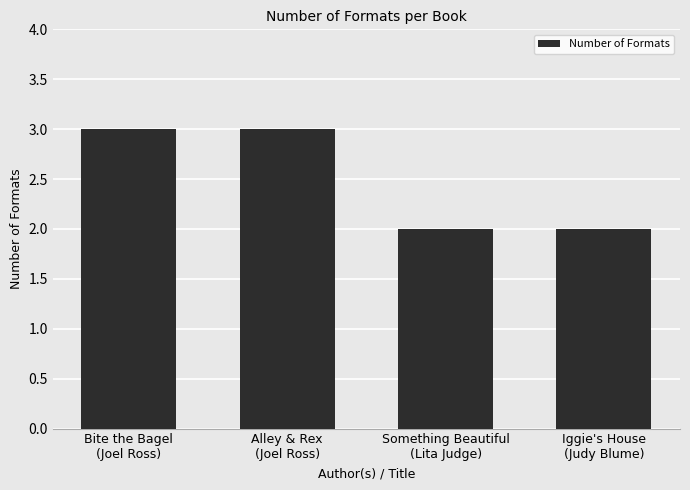

What is the label of the 2nd bar from the left?

Alley & Rex
(Joel Ross)